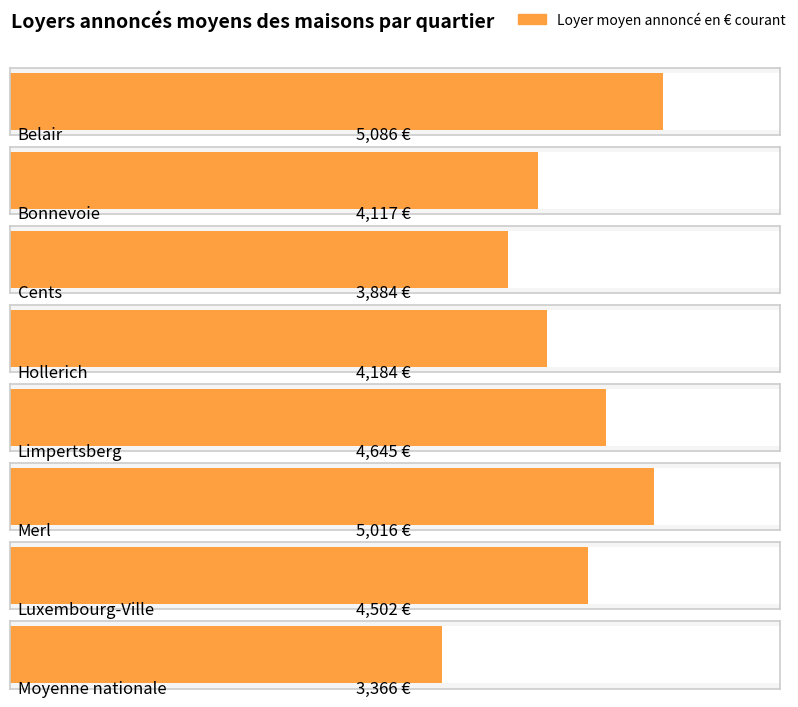

How many data points are less than 4502?

4